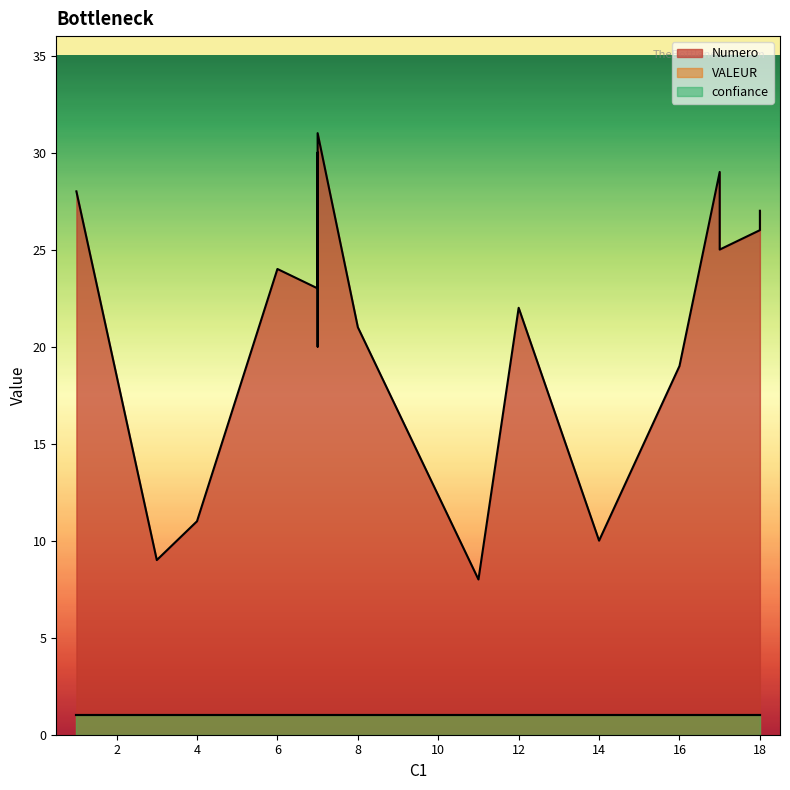

What are all the series names shown in the legend?

Numero, VALEUR, confiance